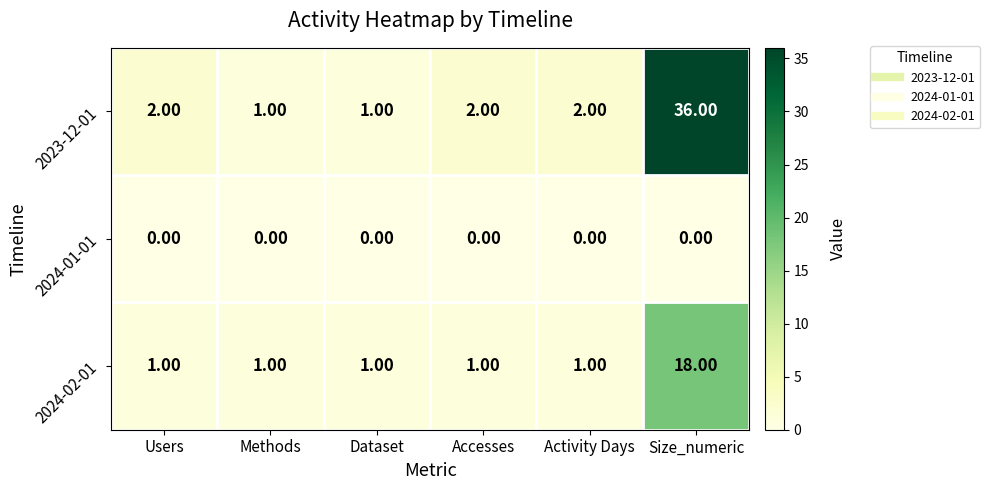

Is the value of 2024-02-01 at Users greater than the value of 2023-12-01 at Users?

No